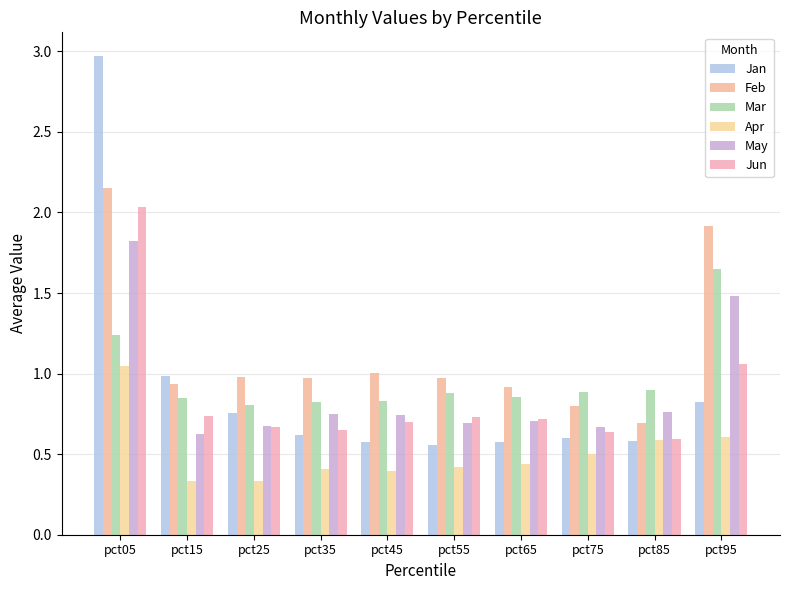

What is the difference between the maximum and minimum values in the Apr series?

0.7